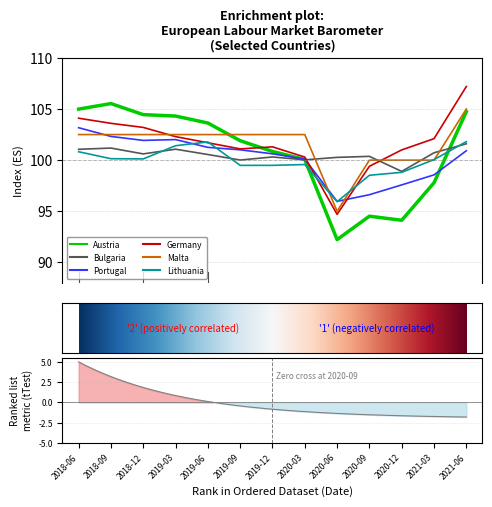

Reading right to left, list all the values displayed in this chart.

Austria: 2021-06=104.7	2021-03=97.8	2020-12=94.1	2020-09=94.5	2020-06=92.2	2020-03=100.1	2019-12=100.8	2019-09=101.9	2019-06=103.6	2019-03=104.3	2018-12=104.5	2018-09=105.5	2018-06=105.0
Bulgaria: 2021-06=101.6	2021-03=100.7	2020-12=98.9	2020-09=100.4	2020-06=100.3	2020-03=100.0	2019-12=100.3	2019-09=100.0	2019-06=100.5	2019-03=101.1	2018-12=100.6	2018-09=101.2	2018-06=101.1
Portugal: 2021-06=100.9	2021-03=98.6	2020-12=97.6	2020-09=96.6	2020-06=96.0	2020-03=100.1	2019-12=100.6	2019-09=101.0	2019-06=101.2	2019-03=102.0	2018-12=101.9	2018-09=102.3	2018-06=103.2
Germany: 2021-06=107.2	2021-03=102.1	2020-12=101.0	2020-09=99.4	2020-06=94.7	2020-03=100.3	2019-12=101.3	2019-09=101.1	2019-06=101.7	2019-03=102.3	2018-12=103.2	2018-09=103.6	2018-06=104.1
Malta: 2021-06=105.0	2021-03=100.0	2020-12=100.0	2020-09=100.0	2020-06=95.0	2020-03=102.5	2019-12=102.5	2019-09=102.5	2019-06=102.5	2019-03=102.5	2018-12=102.5	2018-09=102.5	2018-06=102.5
Lithuania: 2021-06=101.8	2021-03=100.0	2020-12=98.8	2020-09=98.5	2020-06=95.9	2020-03=99.6	2019-12=99.5	2019-09=99.5	2019-06=101.8	2019-03=101.4	2018-12=100.1	2018-09=100.1	2018-06=100.8